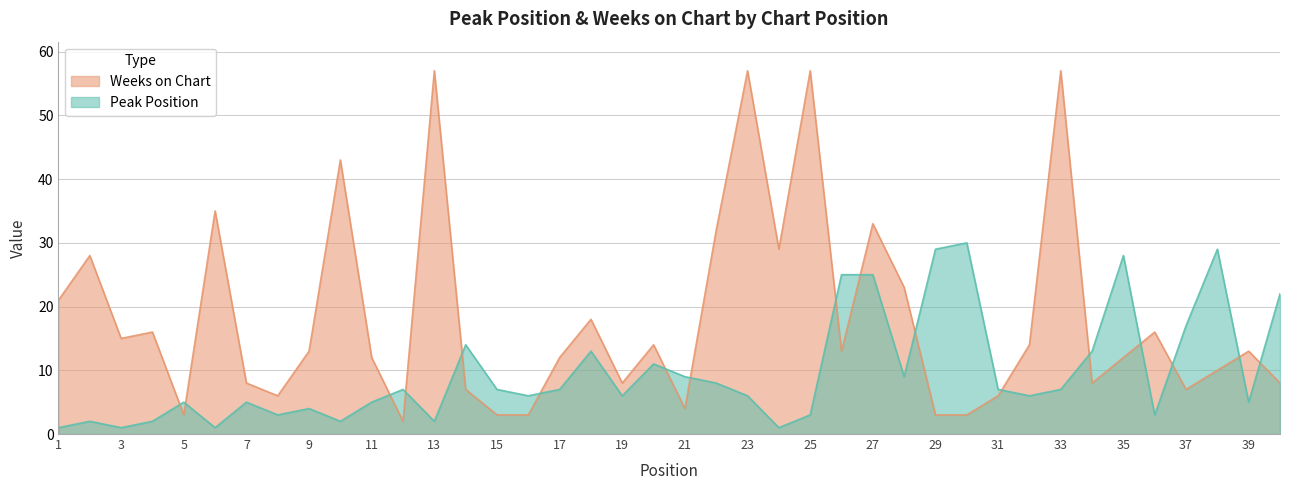

How many data points in Peak Position are less than 7?

20